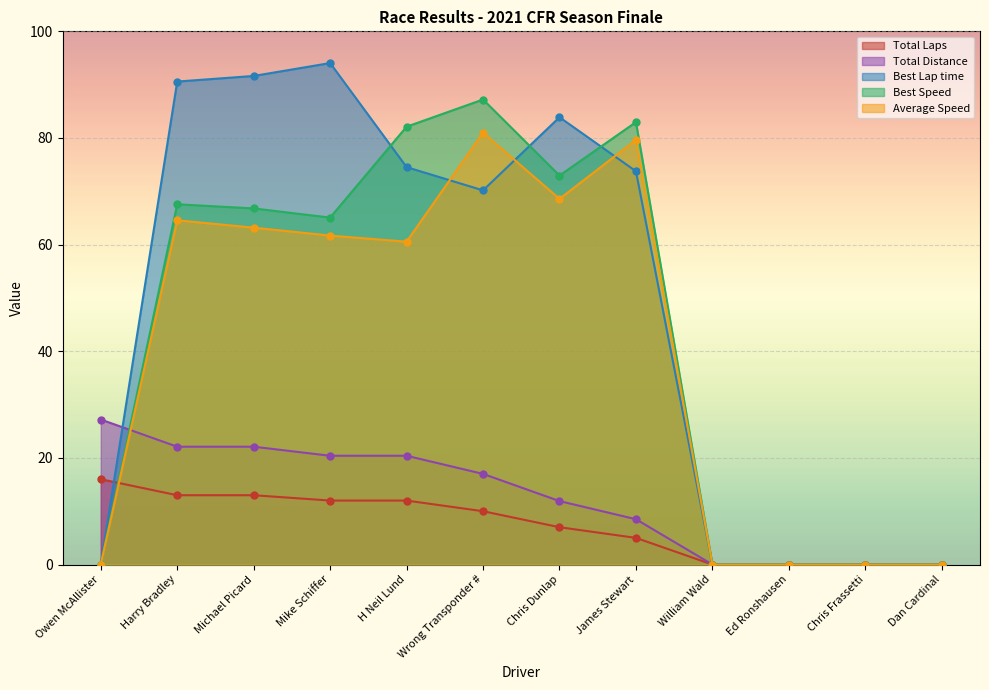

Where is the first local minimum for Best Lap time?

Wrong Transponder #